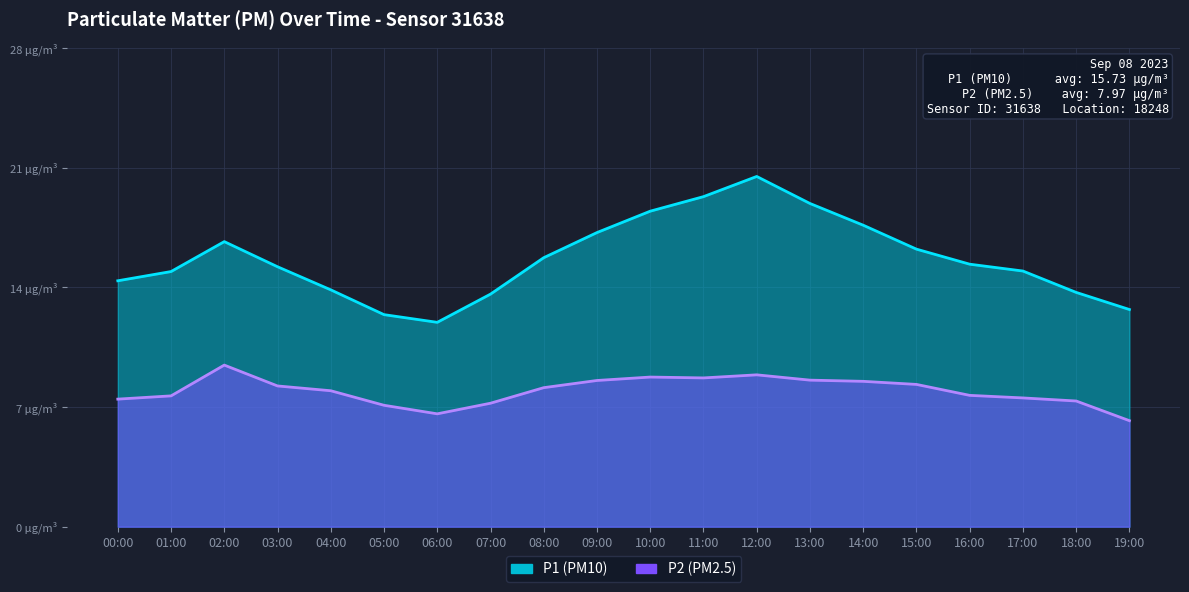

Rank the categories by P1 value from lowest to highest.

06:00, 05:00, 19:00, 07:00, 18:00, 04:00, 00:00, 01:00, 17:00, 03:00, 16:00, 08:00, 15:00, 02:00, 09:00, 14:00, 10:00, 13:00, 11:00, 12:00